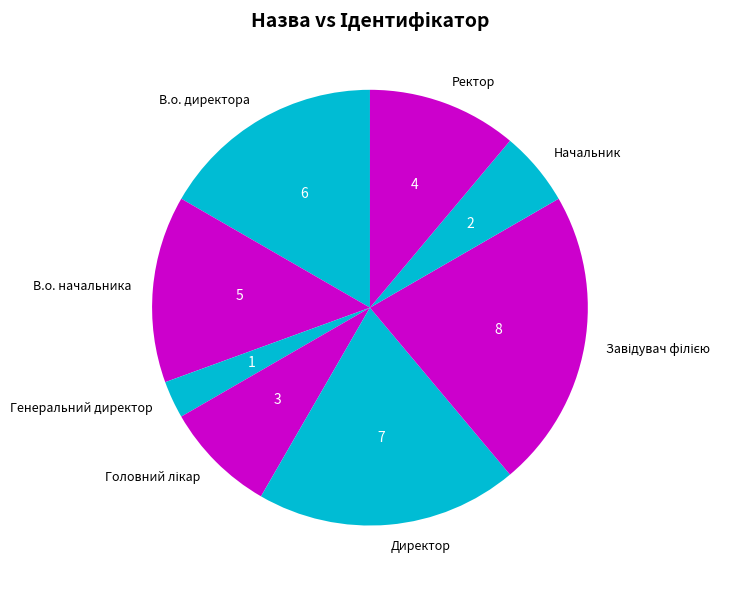

Between В.о. начальника and В.о. директора, which is larger?

В.о. директора